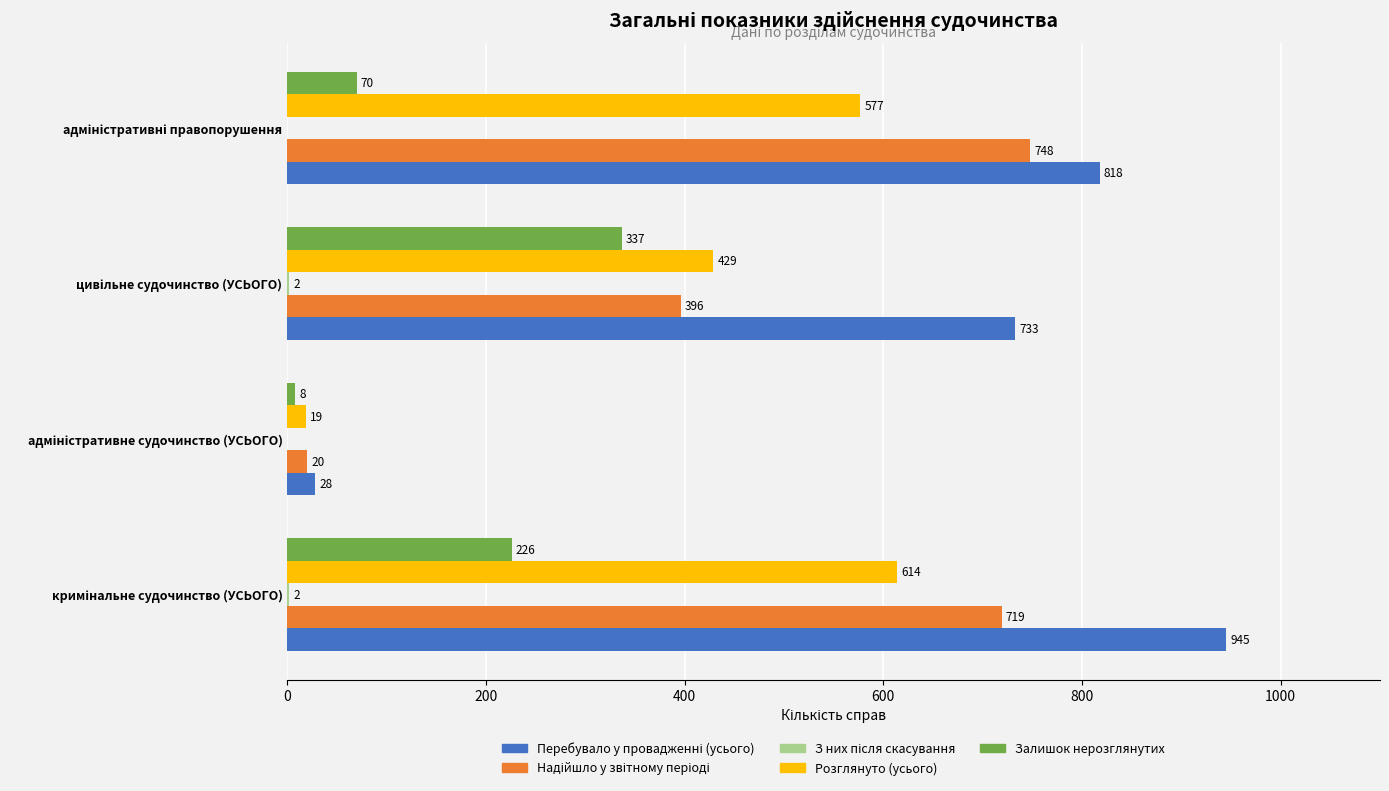

Which series has the largest total across all categories?

Перебувало у провадженні (усього)